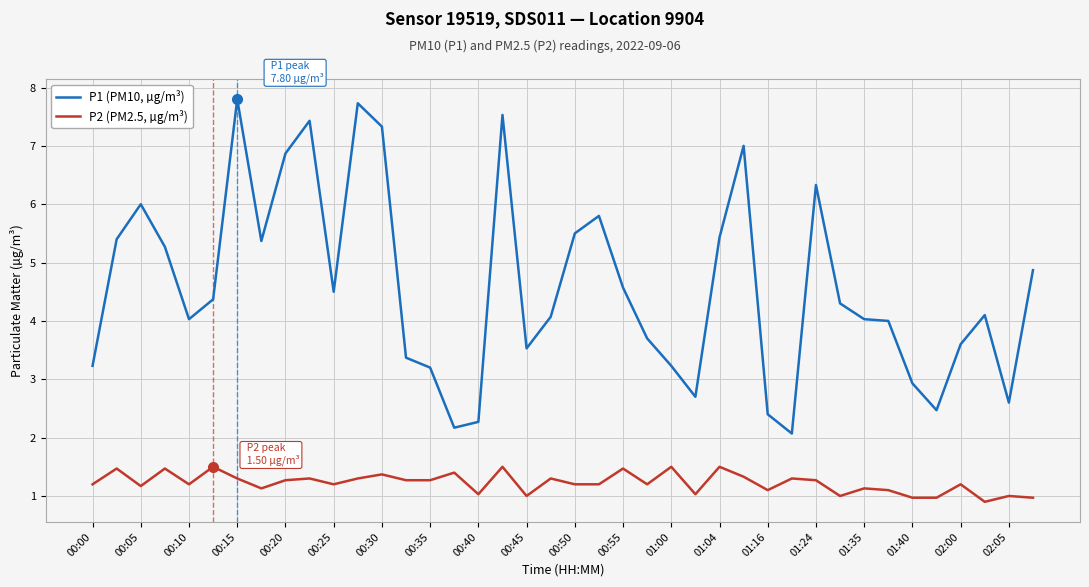

What is the difference between the second highest and second lowest values in the P2 (PM2.5, µg/m³) series?

0.5